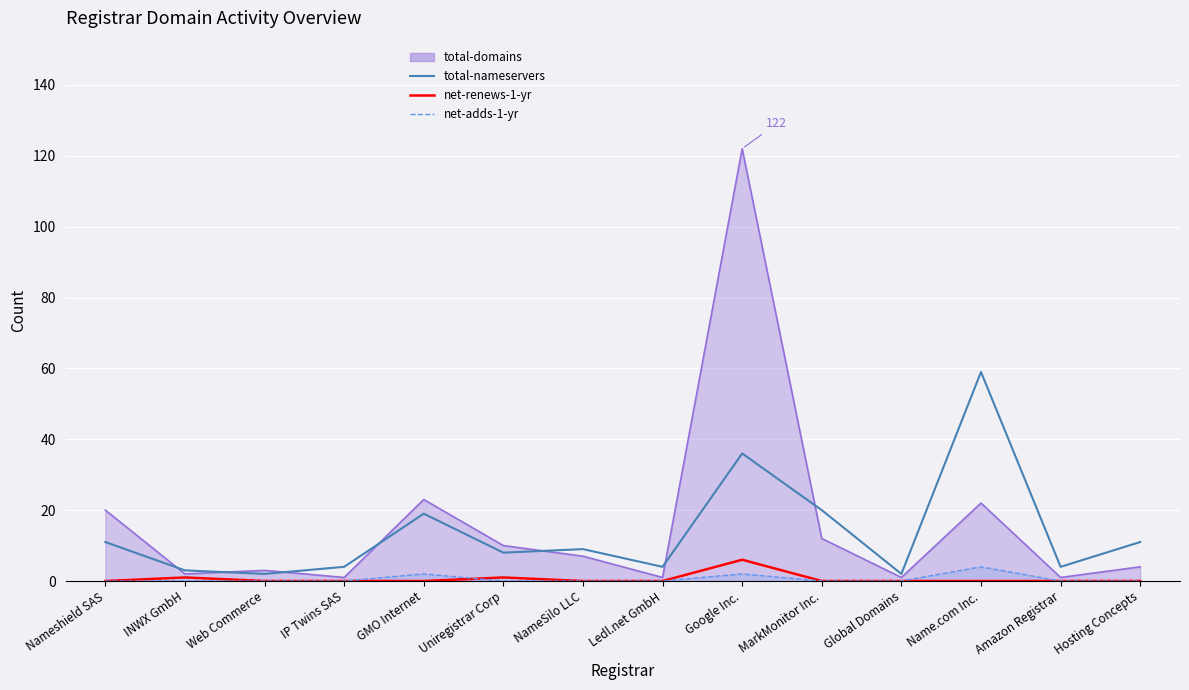

True or false: total-nameservers and net-renews-1-yr cross at least once.

False